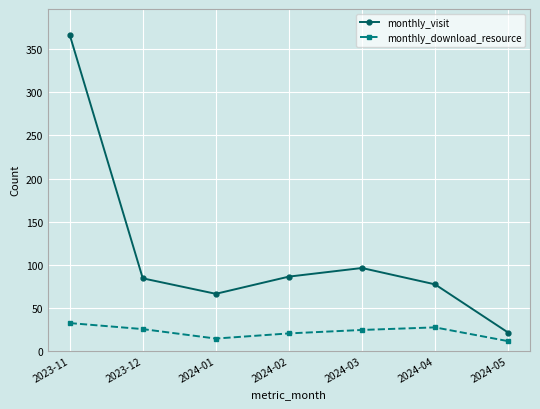

List the series in order of their peak value, lowest first.

monthly_download_resource, monthly_visit